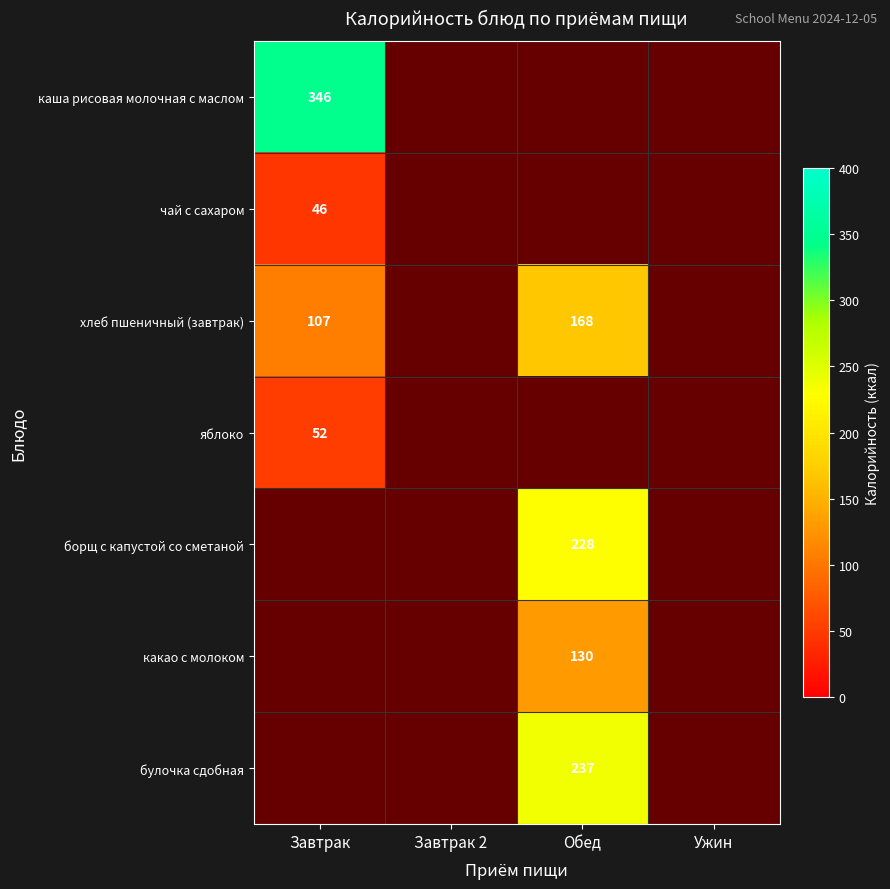

Where is чай с сахаром nearest to the value 46?

Завтрак